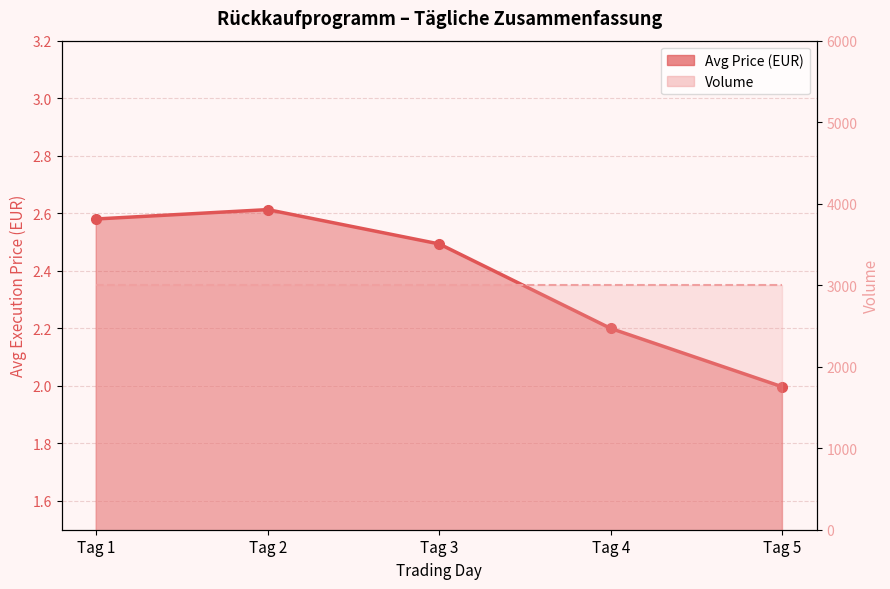

Reading left to right, what are all the values shown in this chart?

Avg Price (EUR): Tag 1=2.6	Tag 2=2.6	Tag 3=2.5	Tag 4=2.2	Tag 5=2.0
Volume: Tag 1=3000.0	Tag 2=3000.0	Tag 3=3000.0	Tag 4=3000.0	Tag 5=3000.0